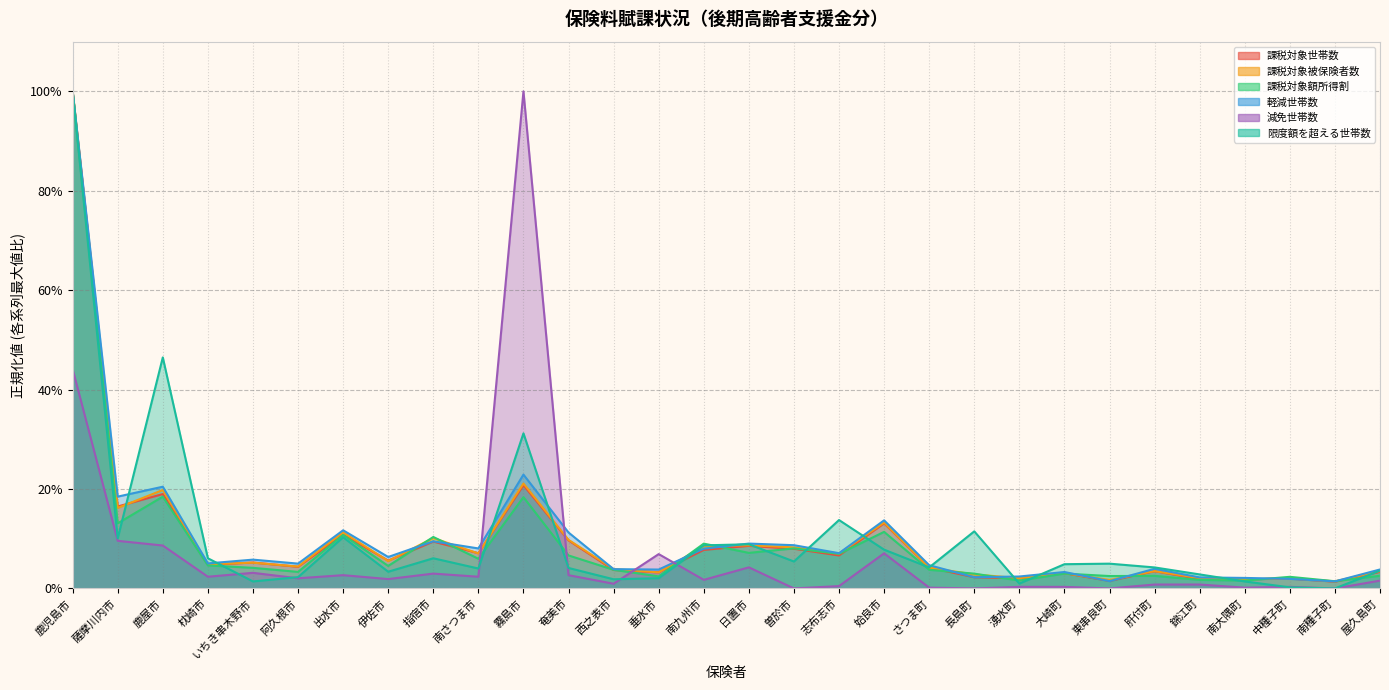

Reading right to left, list all the values displayed in this chart.

課税対象世帯数: 屋久島町=0.0	南種子町=0.0	中種子町=0.0	南大隅町=0.0	錦江町=0.0	肝付町=0.0	東串良町=0.0	大崎町=0.0	湧水町=0.0	長島町=0.0	さつま町=0.0	姶良市=0.1	志布志市=0.1	曽於市=0.1	日置市=0.1	南九州市=0.1	垂水市=0.0	西之表市=0.0	奄美市=0.1	霧島市=0.2	南さつま市=0.1	指宿市=0.1	伊佐市=0.1	出水市=0.1	阿久根市=0.0	いちき串木野市=0.1	枕崎市=0.0	鹿屋市=0.2	薩摩川内市=0.2	鹿児島市=1.0
課税対象被保険者数: 屋久島町=0.0	南種子町=0.0	中種子町=0.0	南大隅町=0.0	錦江町=0.0	肝付町=0.0	東串良町=0.0	大崎町=0.0	湧水町=0.0	長島町=0.0	さつま町=0.0	姶良市=0.1	志布志市=0.1	曽於市=0.1	日置市=0.1	南九州市=0.1	垂水市=0.0	西之表市=0.0	奄美市=0.1	霧島市=0.2	南さつま市=0.1	指宿市=0.1	伊佐市=0.1	出水市=0.1	阿久根市=0.0	いちき串木野市=0.1	枕崎市=0.0	鹿屋市=0.2	薩摩川内市=0.2	鹿児島市=1.0
課税対象額所得割: 屋久島町=0.0	南種子町=0.0	中種子町=0.0	南大隅町=0.0	錦江町=0.0	肝付町=0.0	東串良町=0.0	大崎町=0.0	湧水町=0.0	長島町=0.0	さつま町=0.0	姶良市=0.1	志布志市=0.1	曽於市=0.1	日置市=0.1	南九州市=0.1	垂水市=0.0	西之表市=0.0	奄美市=0.1	霧島市=0.2	南さつま市=0.1	指宿市=0.1	伊佐市=0.0	出水市=0.1	阿久根市=0.0	いちき串木野市=0.0	枕崎市=0.0	鹿屋市=0.2	薩摩川内市=0.1	鹿児島市=1.0
軽減世帯数: 屋久島町=0.0	南種子町=0.0	中種子町=0.0	南大隅町=0.0	錦江町=0.0	肝付町=0.0	東串良町=0.0	大崎町=0.0	湧水町=0.0	長島町=0.0	さつま町=0.0	姶良市=0.1	志布志市=0.1	曽於市=0.1	日置市=0.1	南九州市=0.1	垂水市=0.0	西之表市=0.0	奄美市=0.1	霧島市=0.2	南さつま市=0.1	指宿市=0.1	伊佐市=0.1	出水市=0.1	阿久根市=0.0	いちき串木野市=0.1	枕崎市=0.1	鹿屋市=0.2	薩摩川内市=0.2	鹿児島市=1.0
減免世帯数: 屋久島町=0.0	南種子町=0.0	中種子町=0.0	南大隅町=0.0	錦江町=0.0	肝付町=0.0	東串良町=0.0	大崎町=0.0	湧水町=0.0	長島町=0.0	さつま町=0.0	姶良市=0.1	志布志市=0.0	曽於市=0.0	日置市=0.0	南九州市=0.0	垂水市=0.1	西之表市=0.0	奄美市=0.0	霧島市=1.0	南さつま市=0.0	指宿市=0.0	伊佐市=0.0	出水市=0.0	阿久根市=0.0	いちき串木野市=0.0	枕崎市=0.0	鹿屋市=0.1	薩摩川内市=0.1	鹿児島市=0.4
限度額を超える世帯数: 屋久島町=0.0	南種子町=0.0	中種子町=0.0	南大隅町=0.0	錦江町=0.0	肝付町=0.0	東串良町=0.0	大崎町=0.0	湧水町=0.0	長島町=0.1	さつま町=0.0	姶良市=0.1	志布志市=0.1	曽於市=0.1	日置市=0.1	南九州市=0.1	垂水市=0.0	西之表市=0.0	奄美市=0.0	霧島市=0.3	南さつま市=0.0	指宿市=0.1	伊佐市=0.0	出水市=0.1	阿久根市=0.0	いちき串木野市=0.0	枕崎市=0.1	鹿屋市=0.5	薩摩川内市=0.1	鹿児島市=1.0